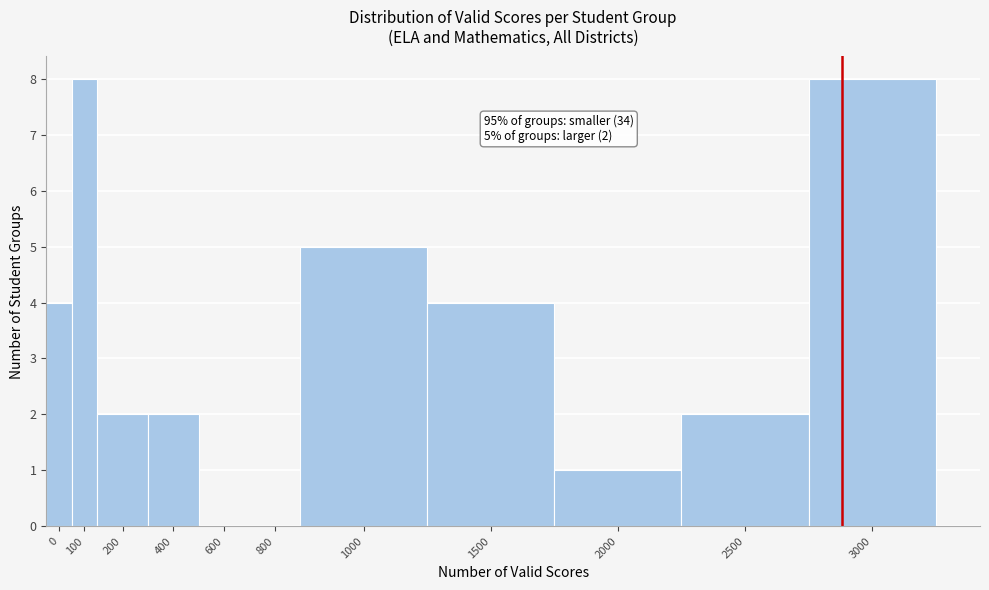

Reading right to left, extract all data points from this chart.

3000=8	2500=2	2000=1	1500=4	1000=5	800=0	600=0	400=2	200=2	100=8	0=4